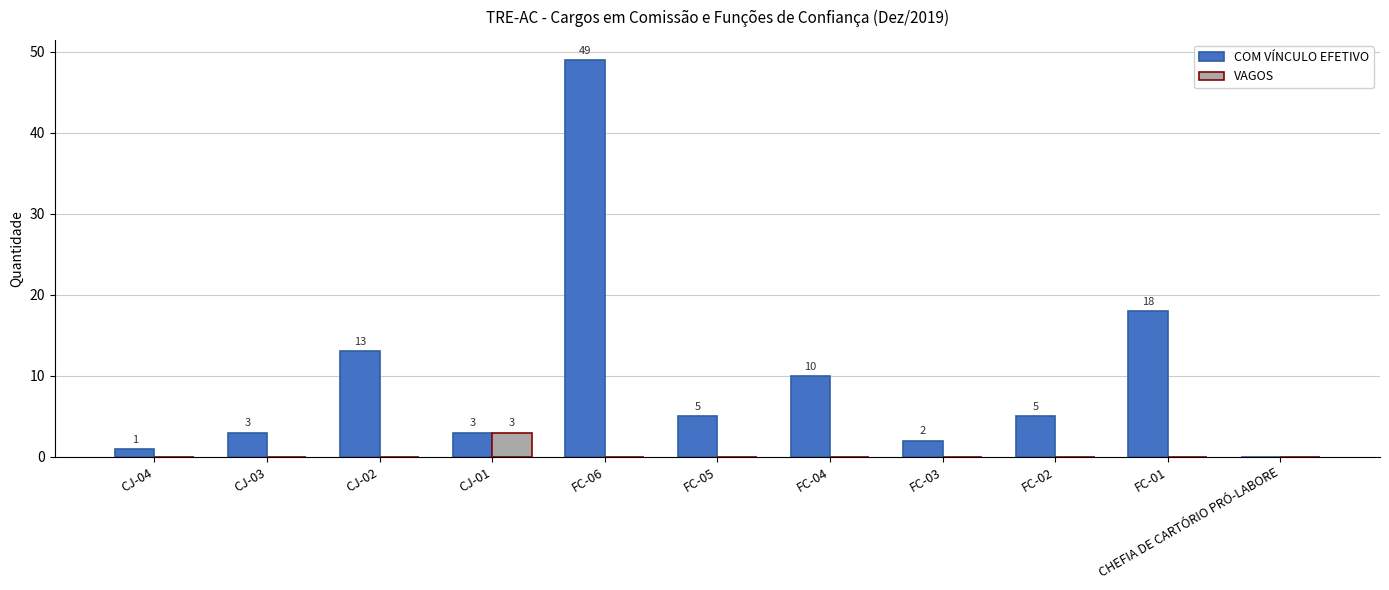

Which series changed the most between FC-05 and FC-01?

COM VÍNCULO EFETIVO